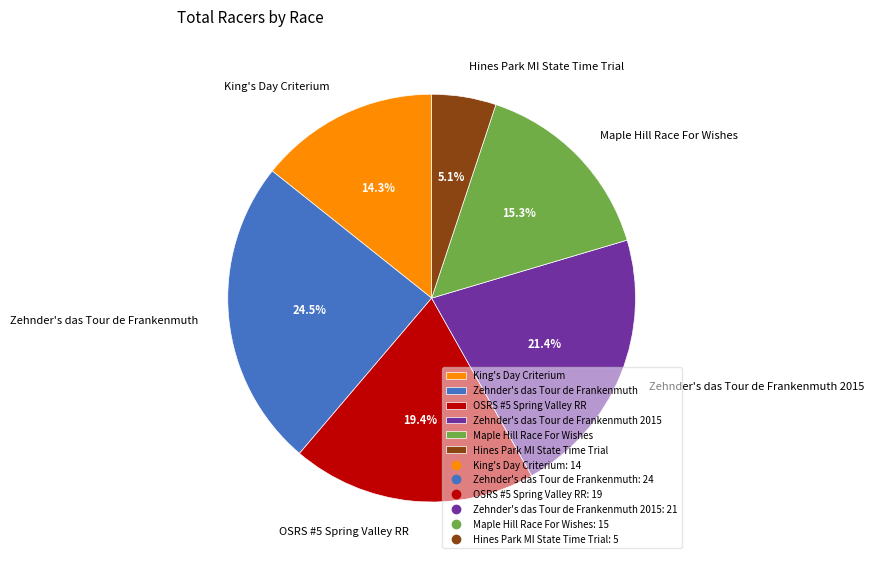

Which category has the smallest portion of the pie?

Hines Park MI State Time Trial